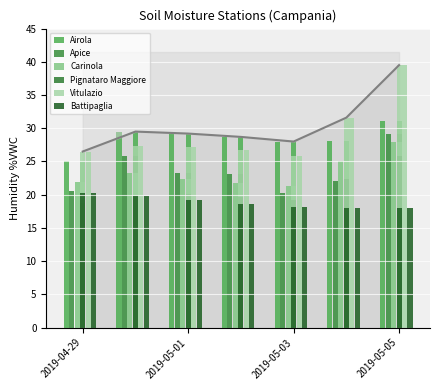

The value of Battipaglia at 2019-05-05 is 9.6. True or false?

False